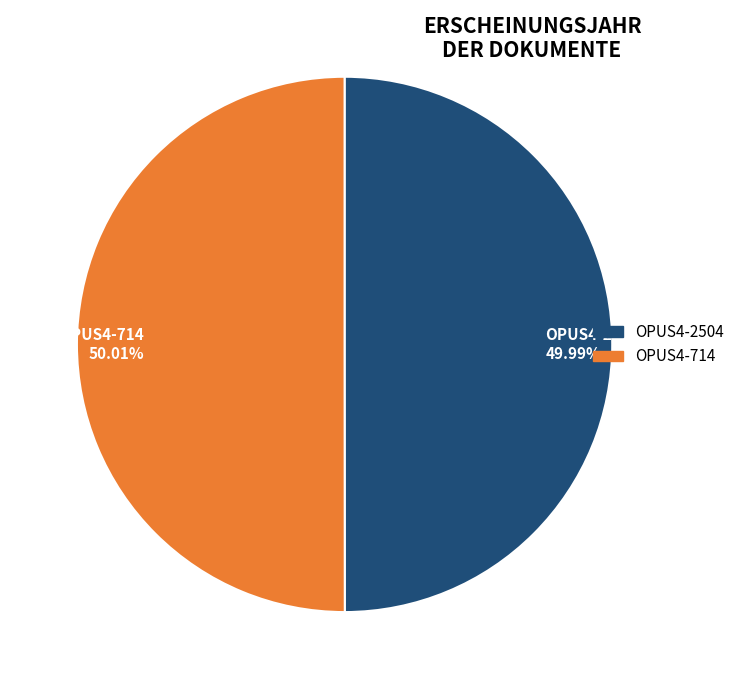

What is the ratio of the value at OPUS4-714 50.01% to the value at OPUS4-2504 49.99%?

1.0